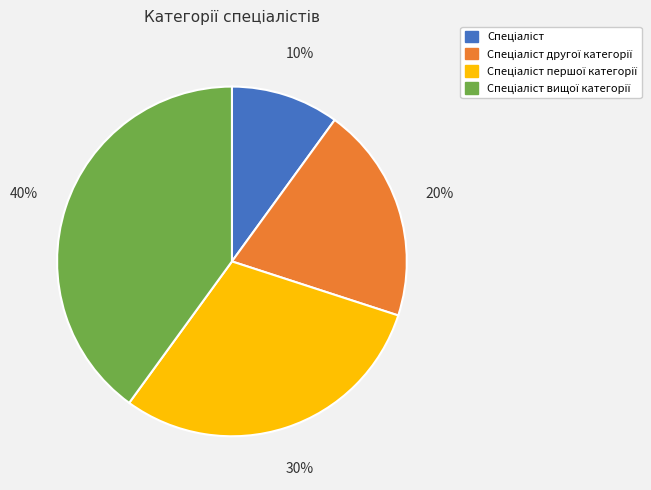

To the nearest percent, what is the average slice percentage?

25%